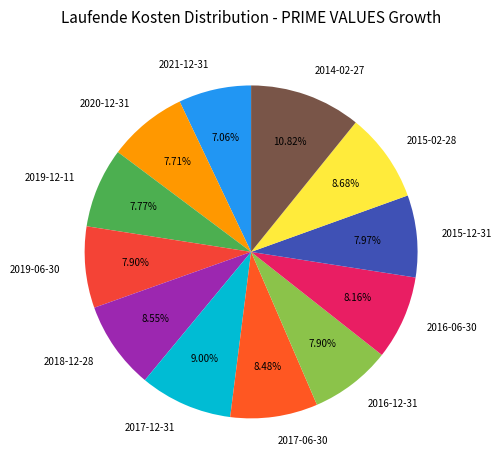

Does 2016-12-31 account for over 50% of the chart?

No